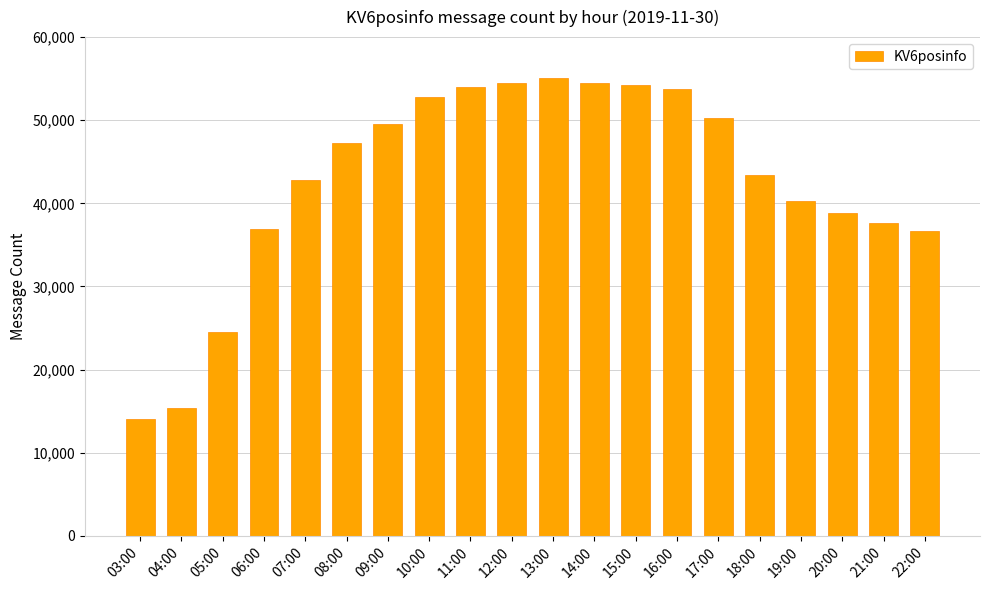

What is the label of the 14th bar from the left?

16:00